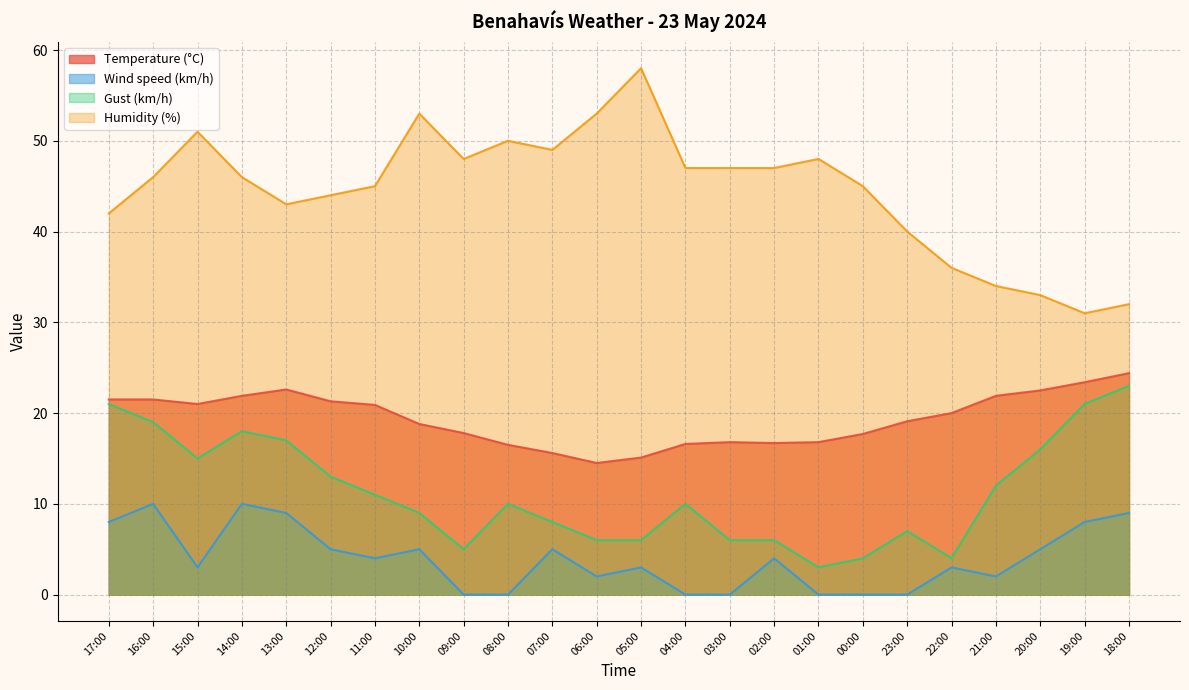

What is the average value of the Humidity (%) series?

44.5